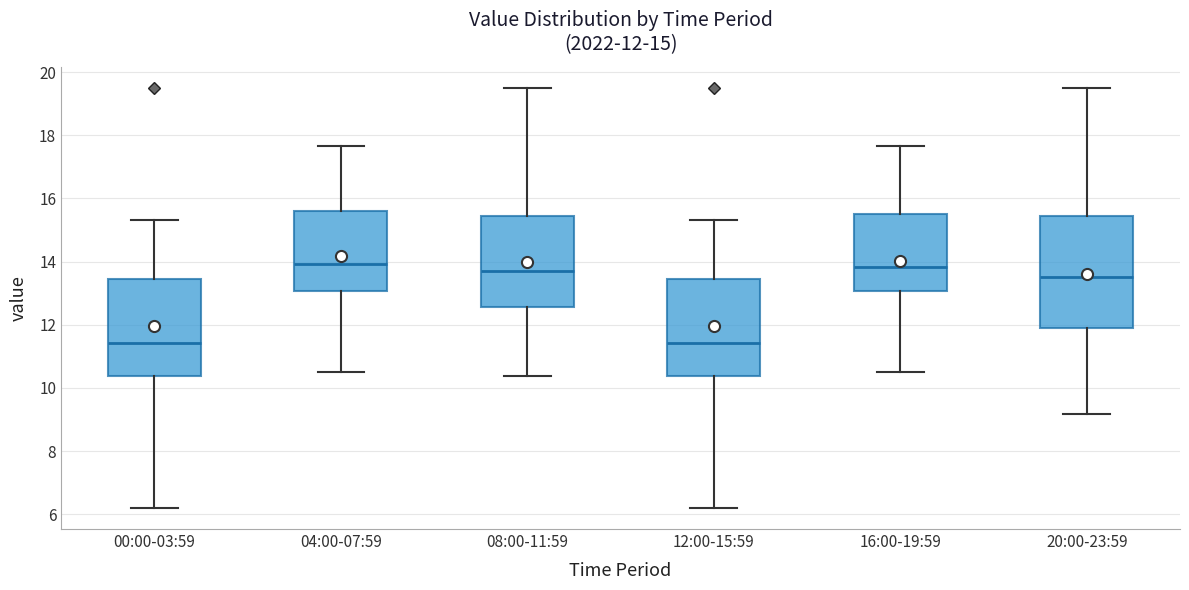

Comparing the boxes themselves (not the whiskers), which one is the tallest?

20:00-23:59